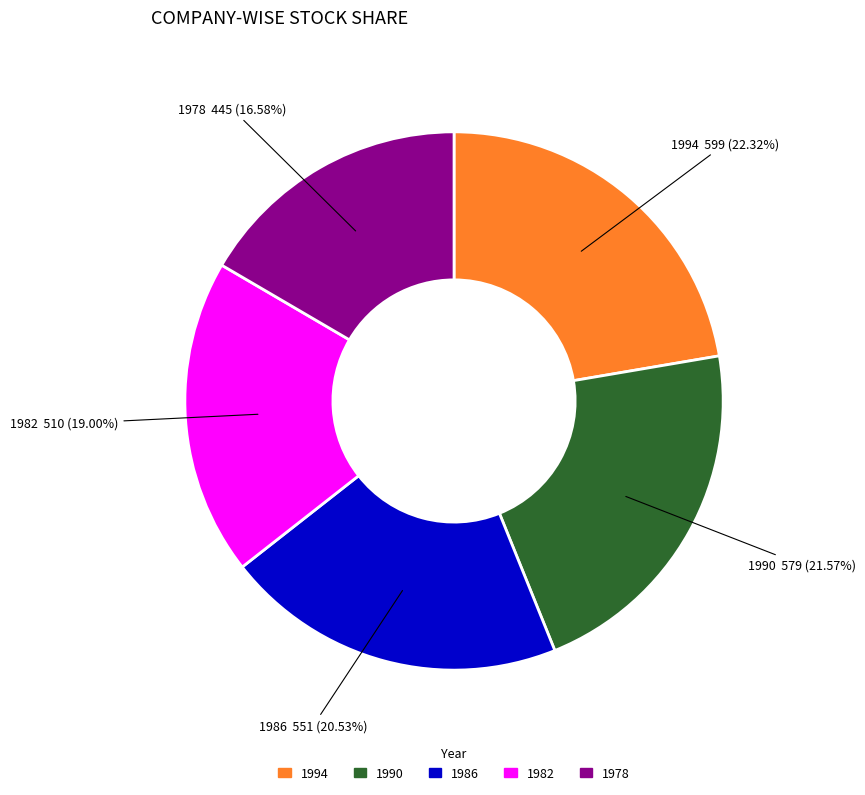

Is the sum of 1994 and 1978 greater than half?

No